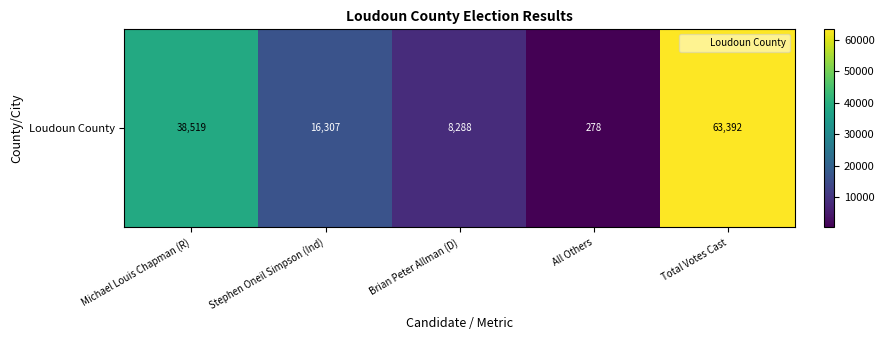

Count the number of categories in the chart.

5